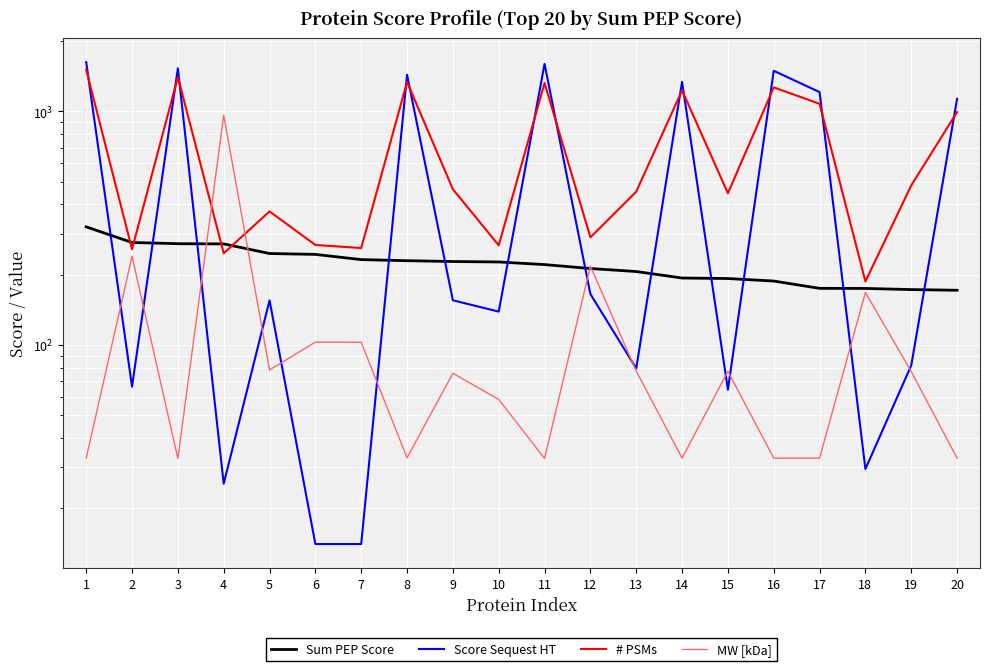

Where is the first local minimum for # PSMs?

2